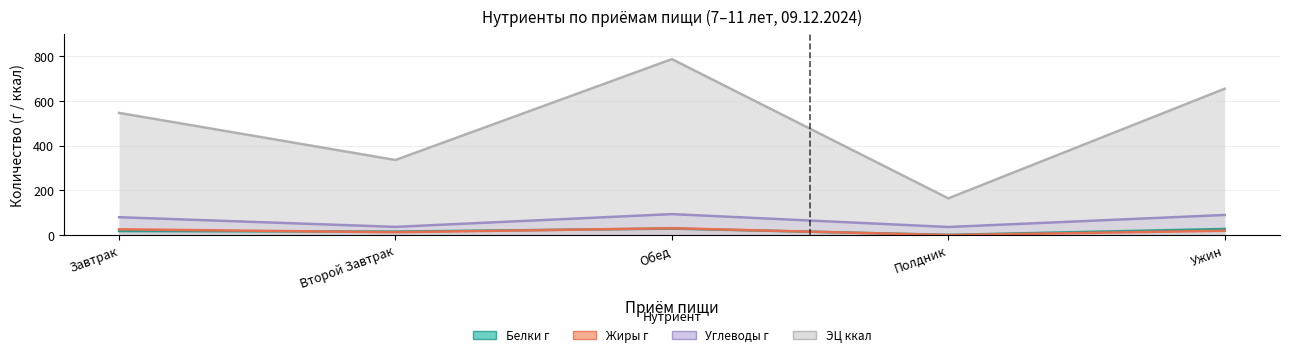

True or false: Жиры г and Углеводы г intersect in this chart.

False